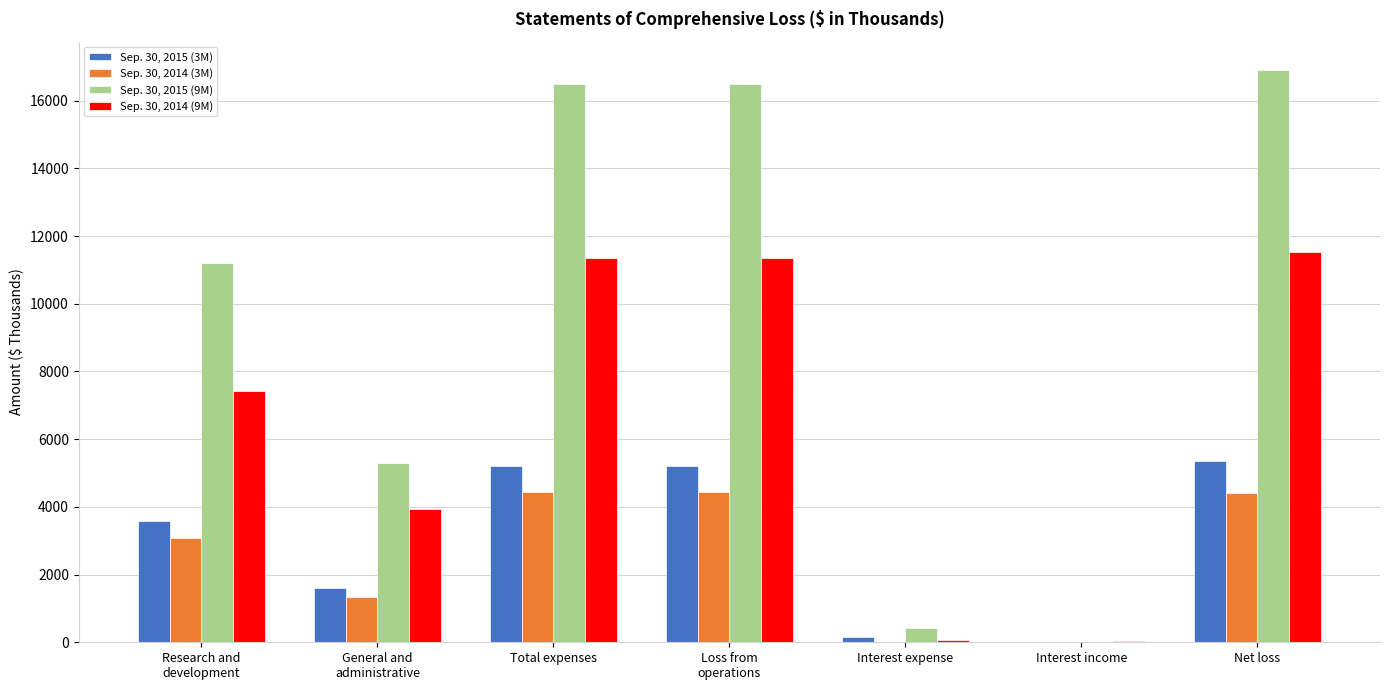

What is the total value across all series at Interest expense?

646